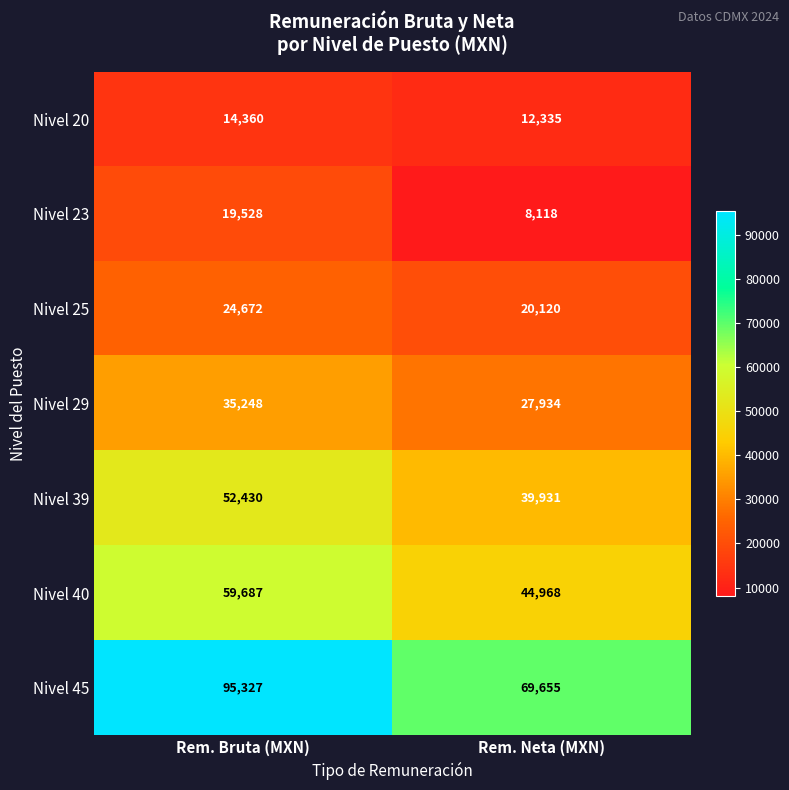

What is the maximum value for Nivel 25?

24672